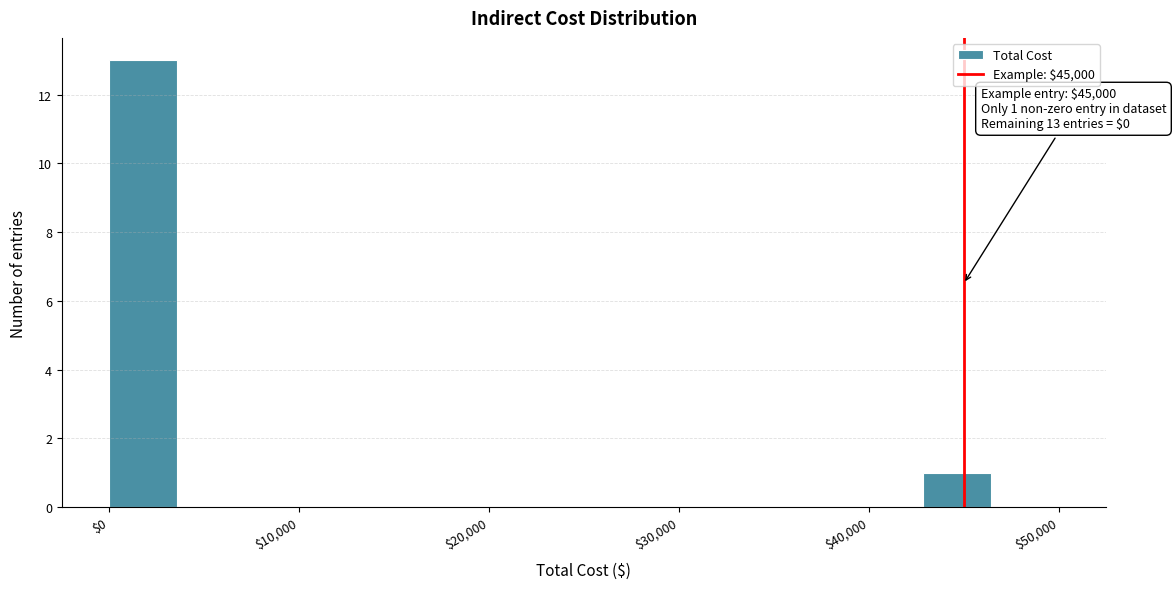

Read against the x-axis, roughly where is the centre of the tallest bar?

2000